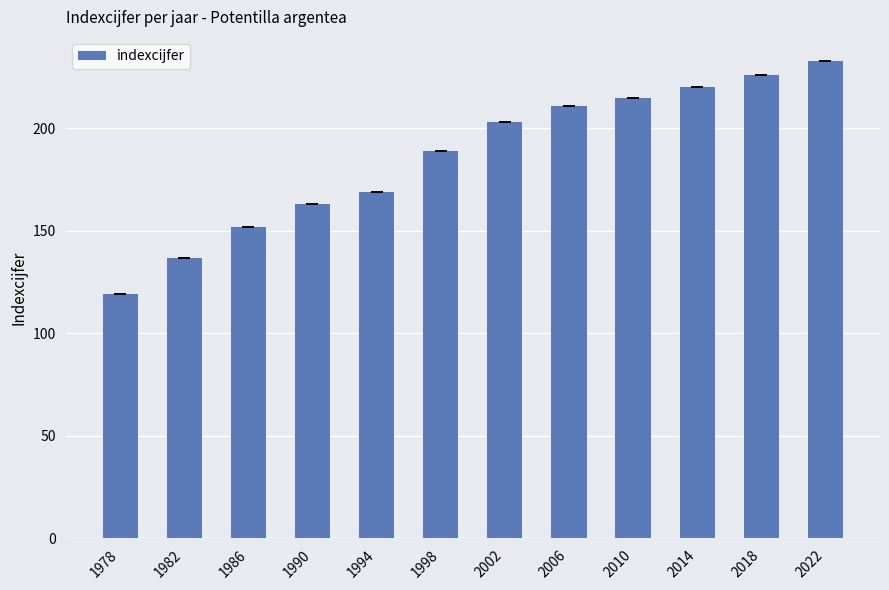

What is the ratio of the value at 2006 to the value at 2002?

1.0